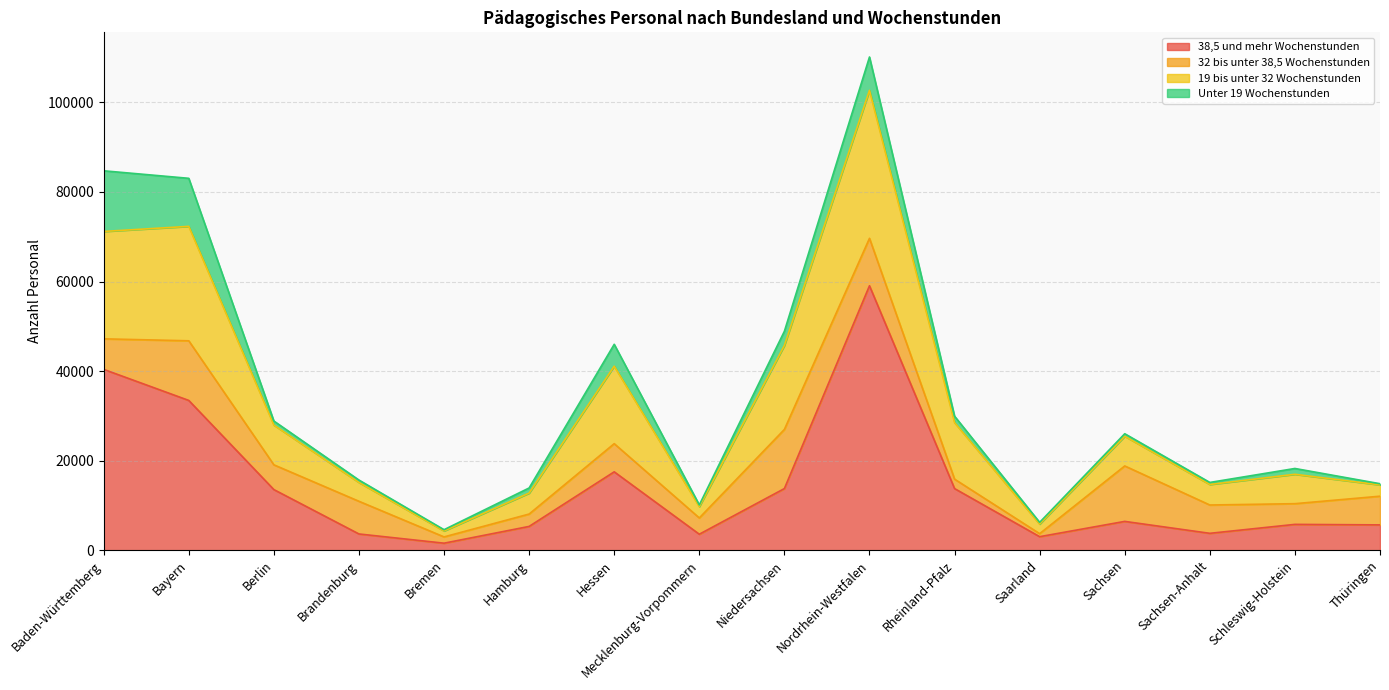

What position from the left is Berlin?

3